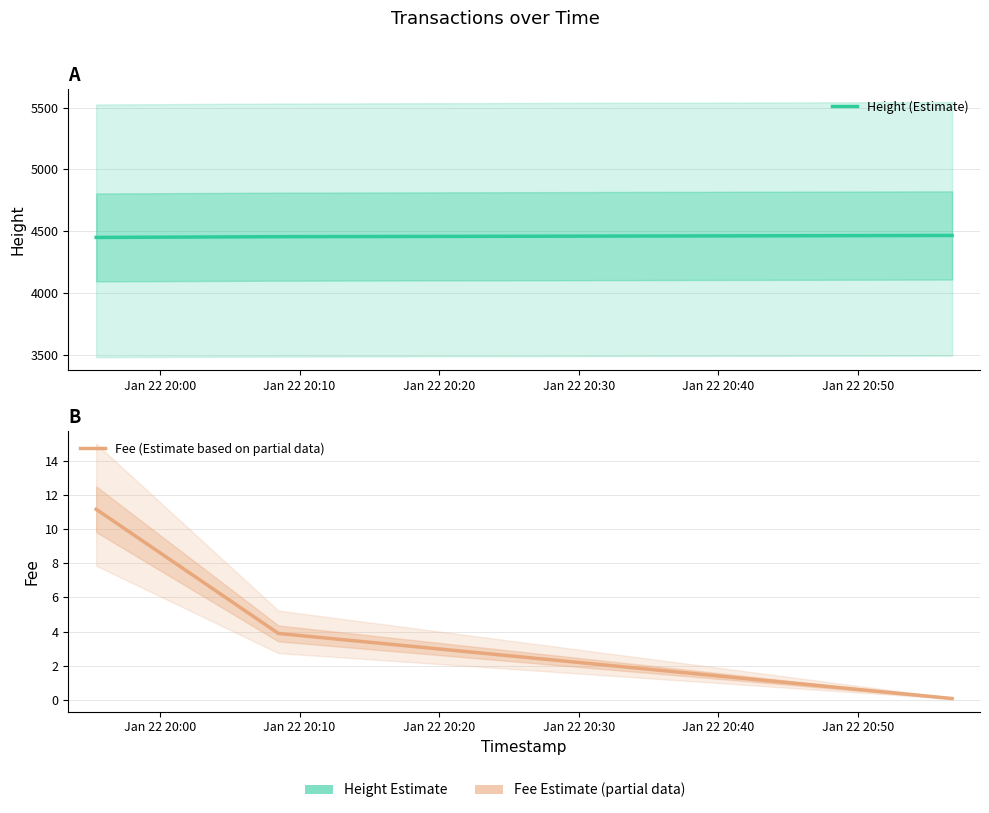

The Fee (Estimate based on partial data) series shows 0.1 at Jan 22 20:20. True or false?

False